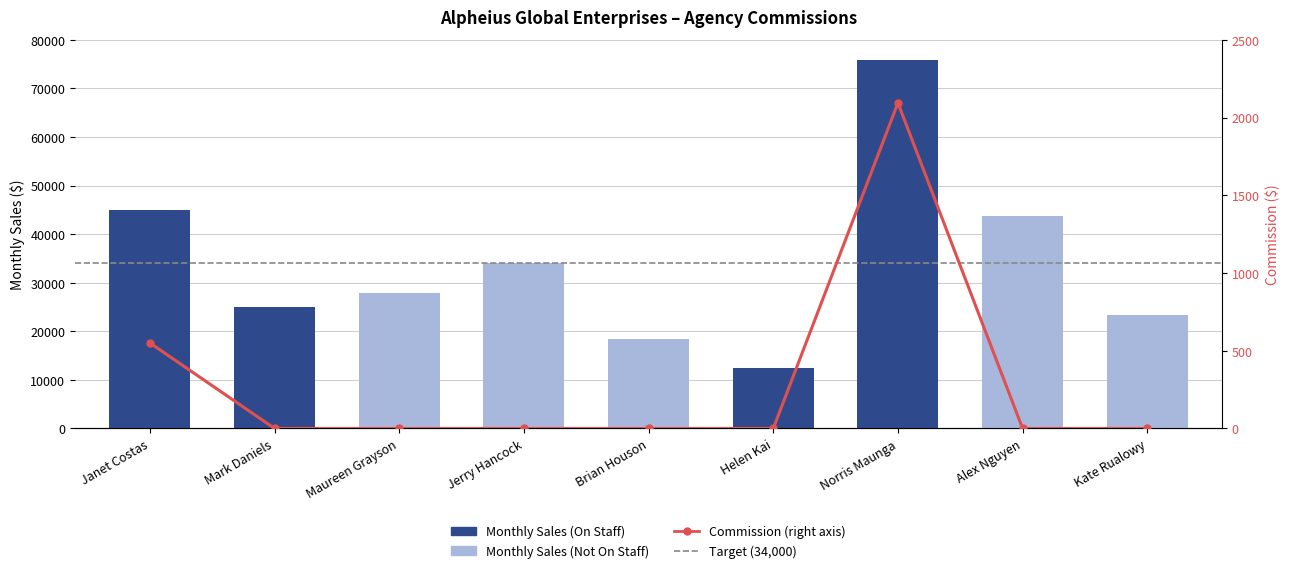

True or false: Commission has a value of 1102 at Alex Nguyen.

False